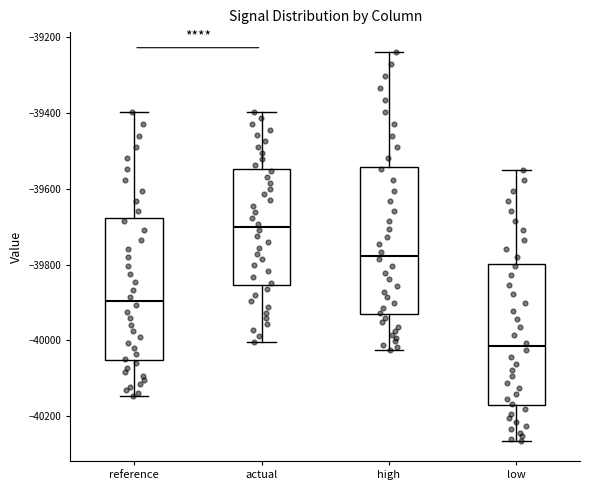

Reading left to right, read every box against the y-axis: the position of its median line, the range the box covers, and the ends of its whiskers. The values are not printed on the chart, so give them approximately, as read against the axis.

reference: median -39900, box -40060 to -39680, whiskers -40140 to -39400
actual: median -39700, box -39860 to -39540, whiskers -40000 to -39400
high: median -39780, box -39940 to -39540, whiskers -40020 to -39240
low: median -40020, box -40180 to -39800, whiskers -40260 to -39540